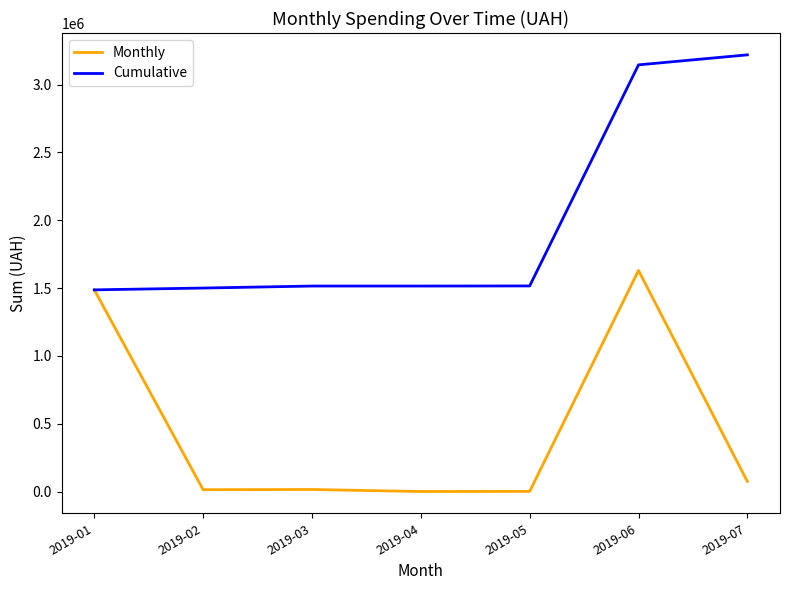

Rank the series by their average value, from highest to lowest.

Cumulative, Monthly